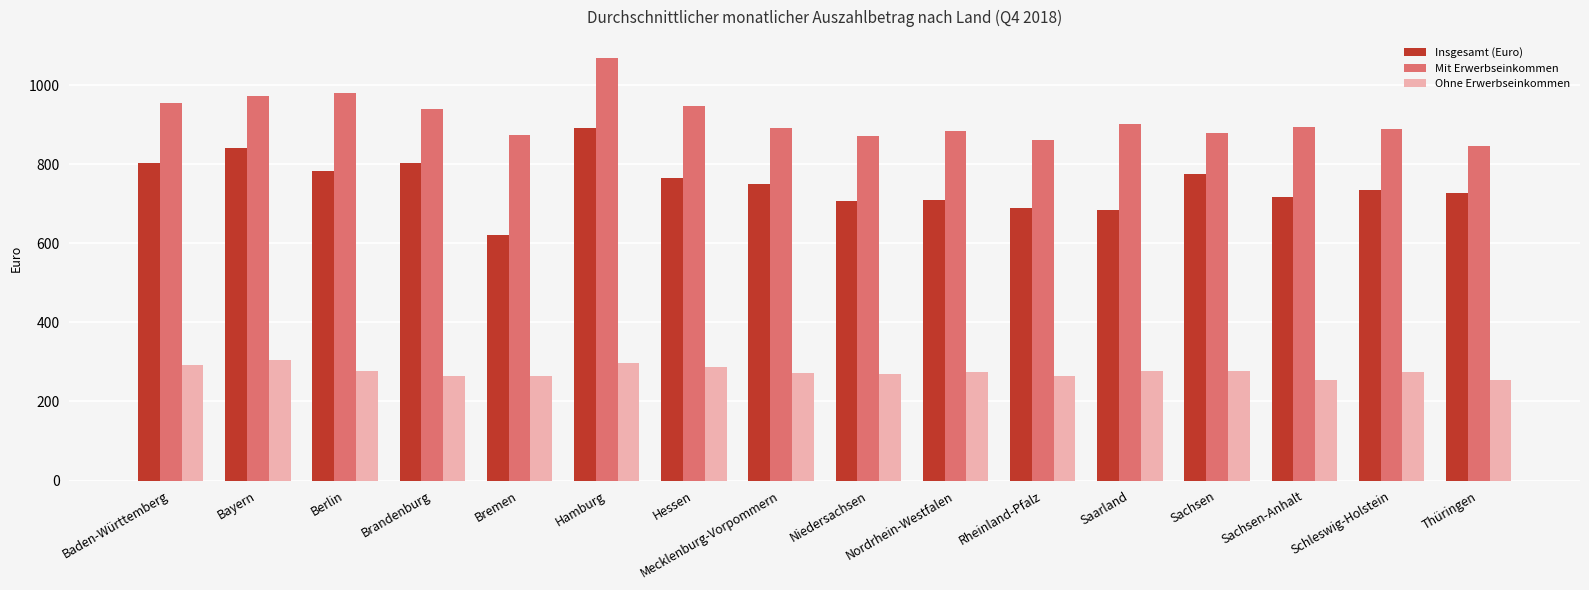

What is the spread (max minus min) of values at Nordrhein-Westfalen?

608